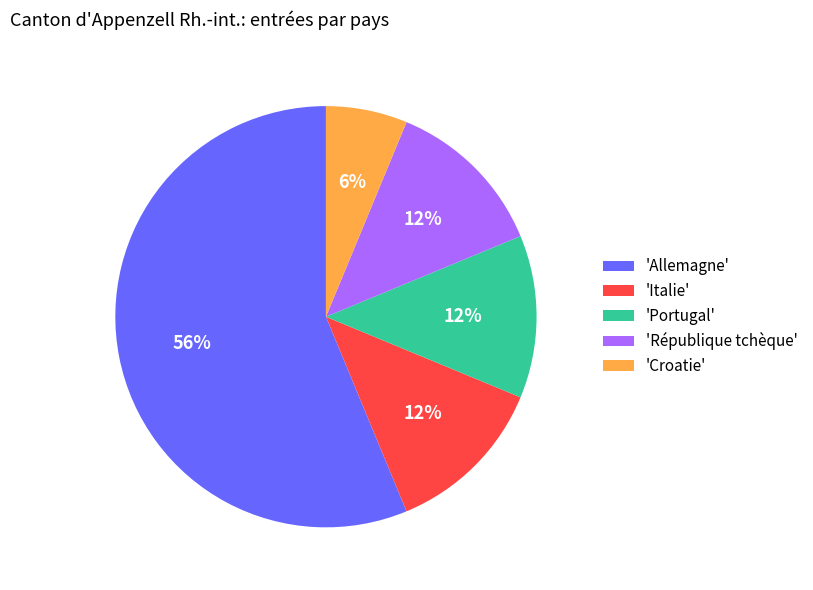

Combined, do 'Portugal' and 'République tchèque' account for over 50%?

No